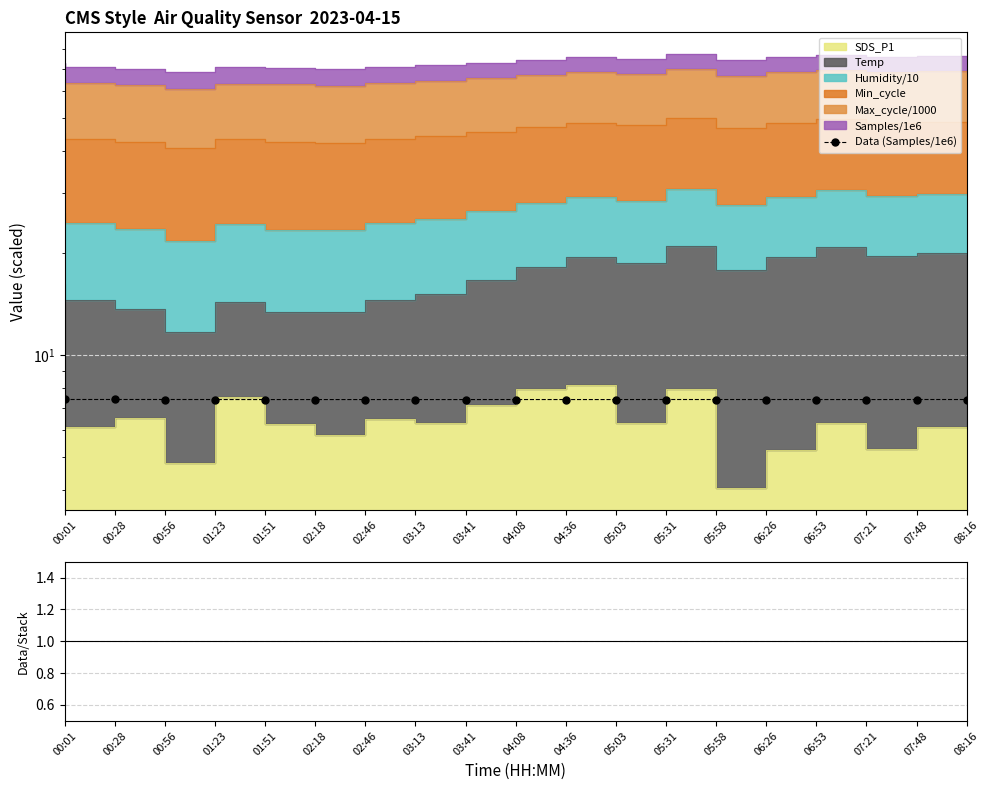

Count the Data/Stack values in the range 0 to 1.

19